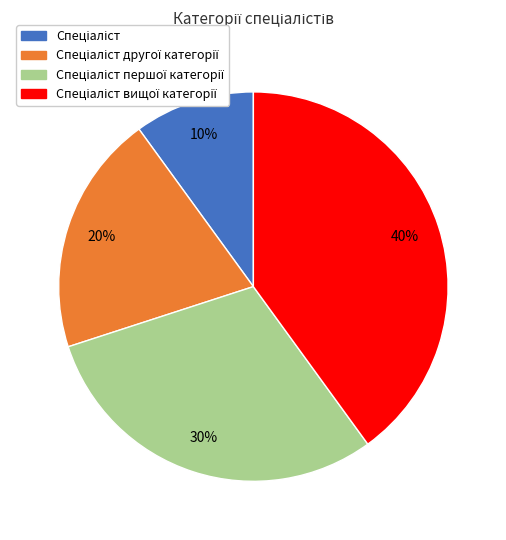

To the nearest percent, what is the average slice percentage?

25%